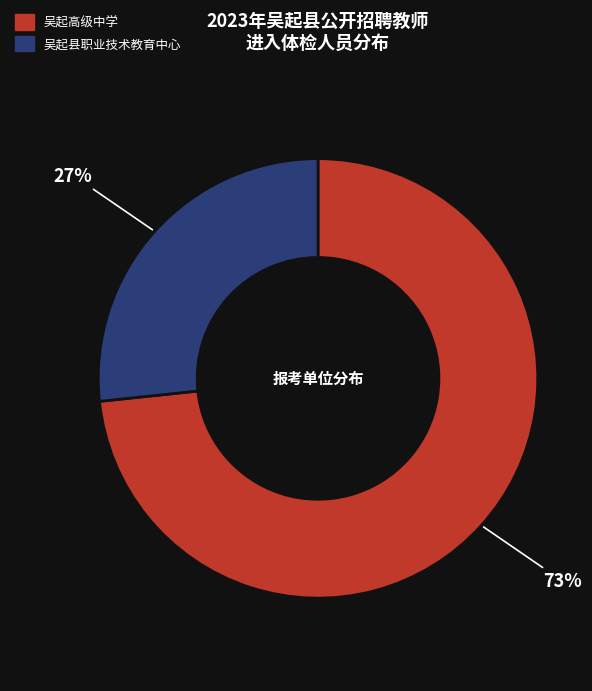

What is the smallest slice in the pie chart?

吴起县职业技术教育中心